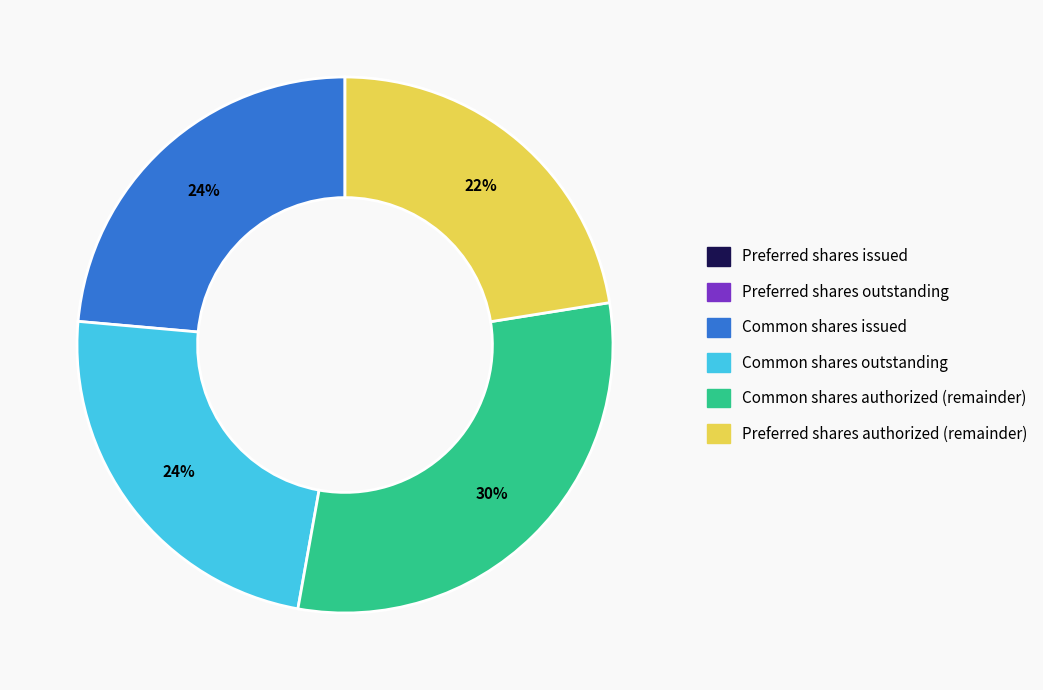

Is there a majority slice in this chart?

No